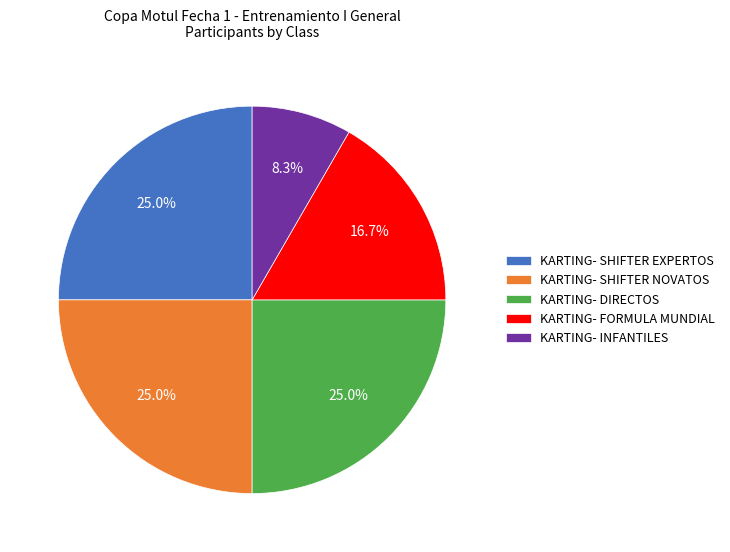

To the nearest percent, what is the combined percentage of KARTING- FORMULA MUNDIAL and KARTING- INFANTILES?

25%